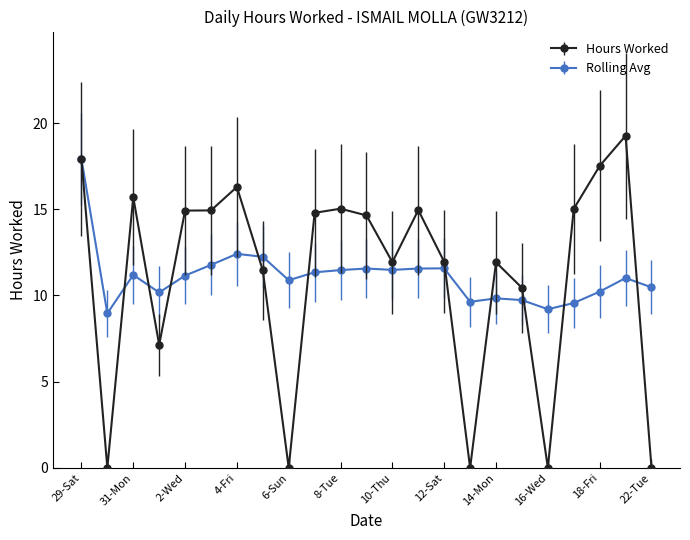

At how many categories does at least one series exceed 1?

23